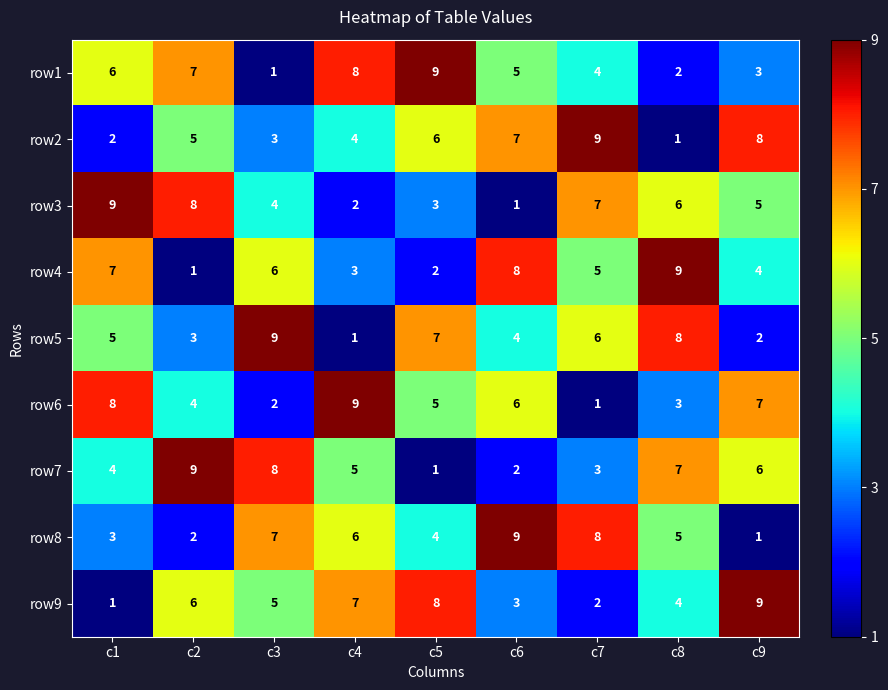

How many categories are shown in the chart?

9